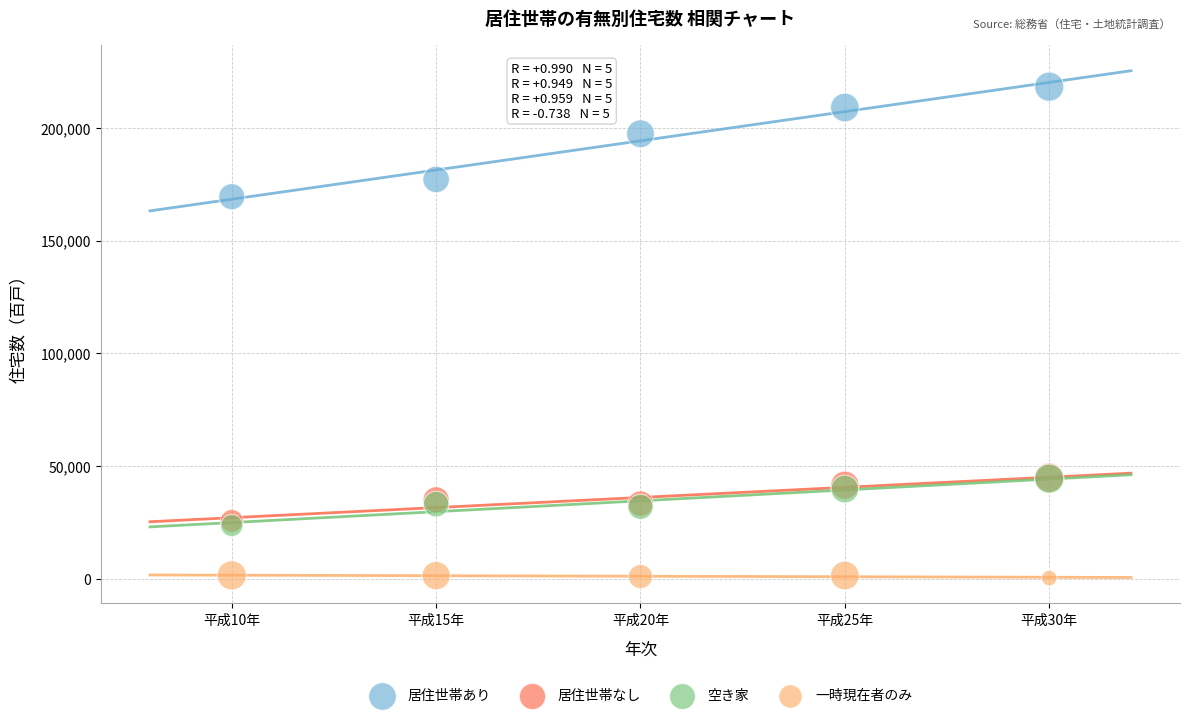

Which series reaches the minimum Y coordinate?

一時現在者のみ